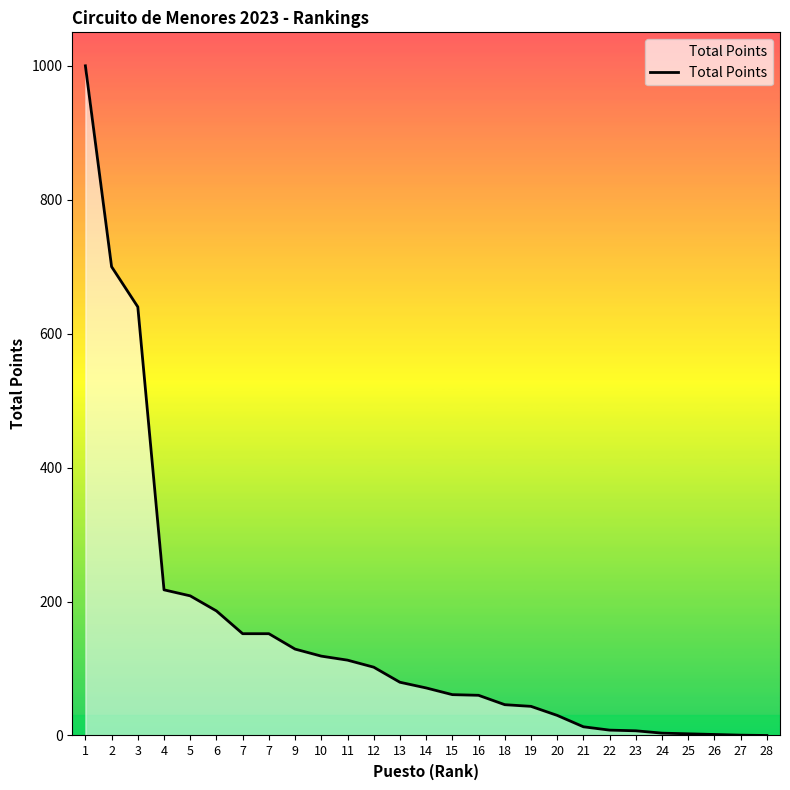

How many lines are shown in the chart?

1